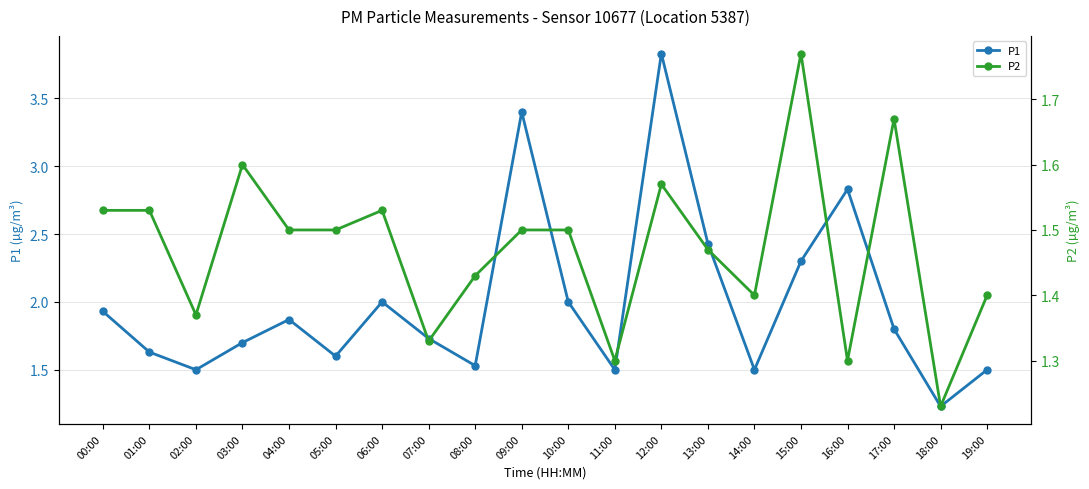

In P2, how many points are higher than both neighbors (excluding endpoints)?

5